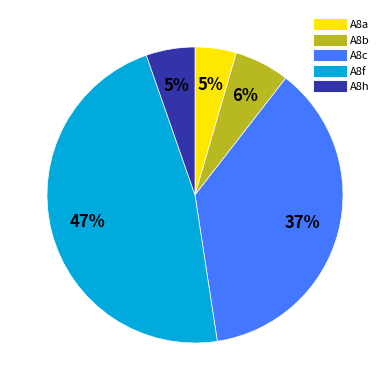

How many segments does this pie chart have?

5